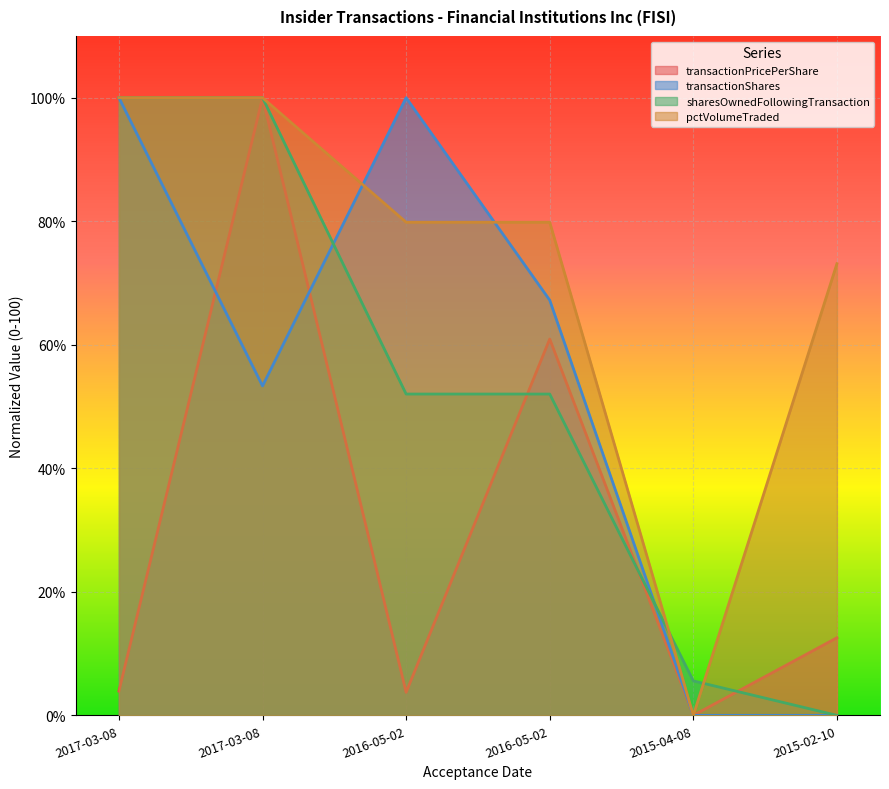

Where do transactionPricePerShare and transactionShares first cross each other?

2017-03-08 and 2017-03-08